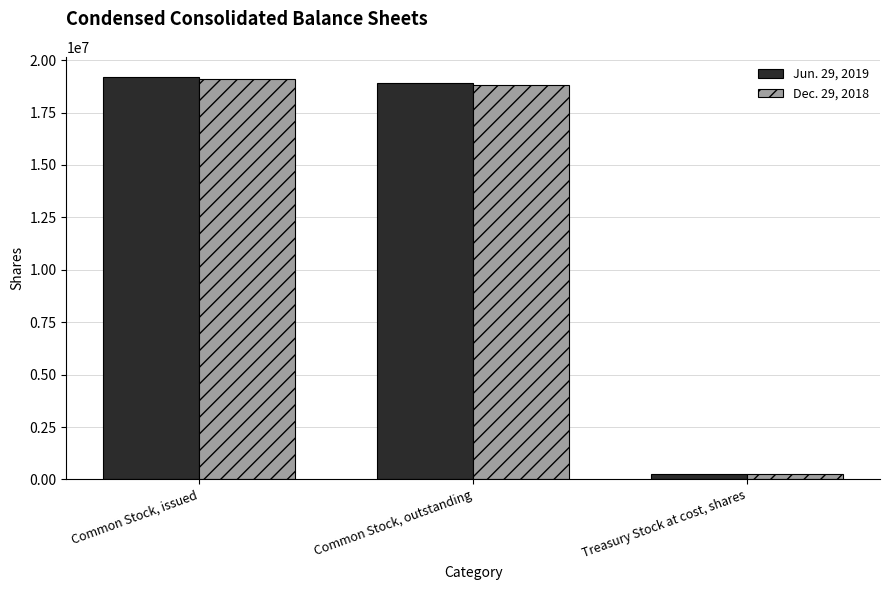

Rank the series at Common Stock, outstanding from highest to lowest value.

Jun. 29, 2019, Dec. 29, 2018